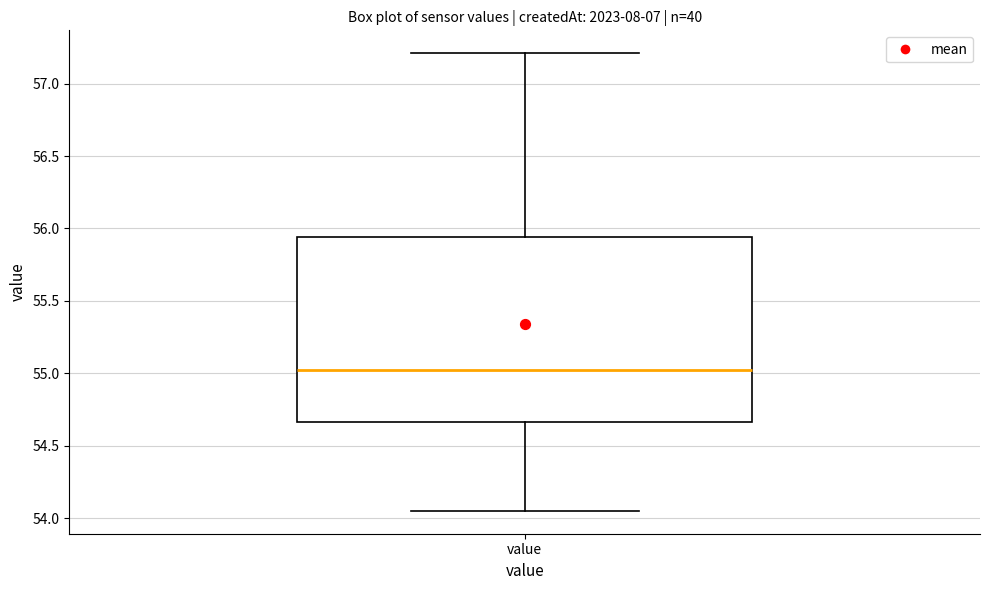

Transcribe this box plot: give where the median line is, the range the box spans, and where the two whiskers end, as read against the y-axis. The values are not printed on the chart, so give them approximately, as read against the axis.

median 55.05, box 54.65 to 55.95, whiskers 54.05 to 57.20